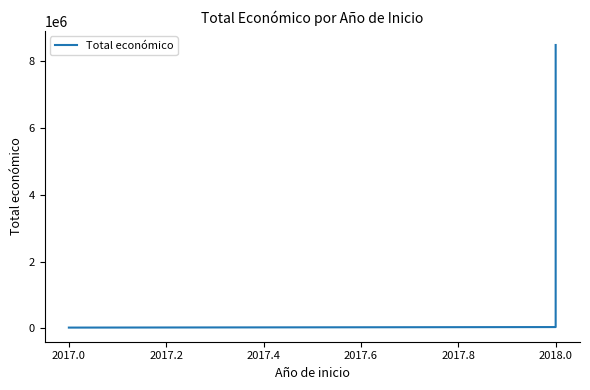

Is it true that the value at 2017.0 is 43509?

False